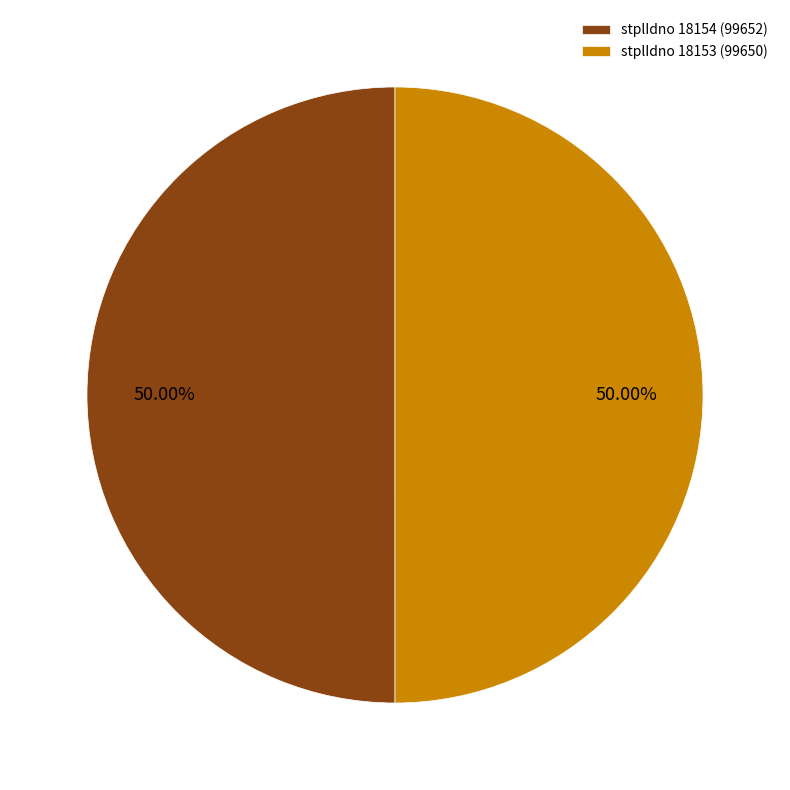

What is the ratio of the value at stplIdno 18153 (99650) to the value at stplIdno 18154 (99652)?

1.0